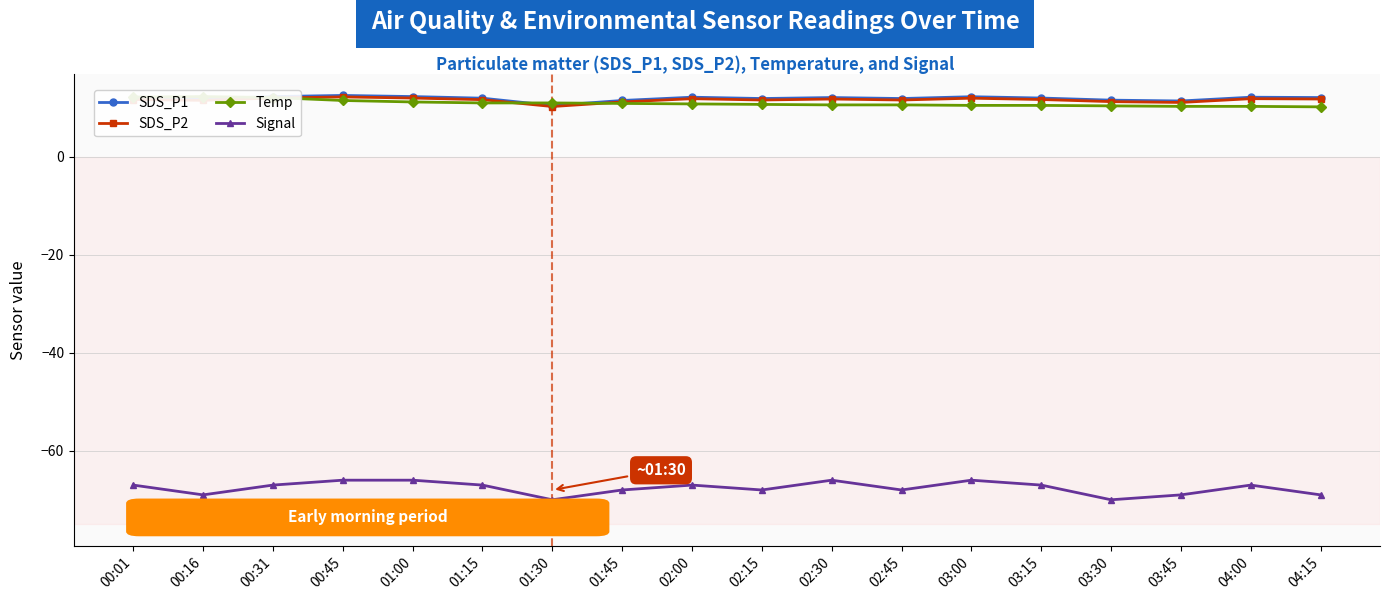

Reading left to right, transcribe all the data shown in this chart.

SDS_P1: 12.0	11.8	12.3	12.5	12.3	12.0	10.5	11.5	12.2	11.9	12.1	11.9	12.3	12.0	11.6	11.4	12.2	12.1
SDS_P2: 11.7	11.5	12.0	12.2	12.0	11.7	10.3	11.2	11.9	11.6	11.8	11.6	12.0	11.7	11.3	11.1	11.9	11.8
Temp: 12.2	12.3	12.1	11.5	11.2	11.0	11.0	10.9	10.8	10.7	10.6	10.6	10.5	10.5	10.4	10.3	10.3	10.2
Signal: -67.0	-69.0	-67.0	-66.0	-66.0	-67.0	-70.0	-68.0	-67.0	-68.0	-66.0	-68.0	-66.0	-67.0	-70.0	-69.0	-67.0	-69.0